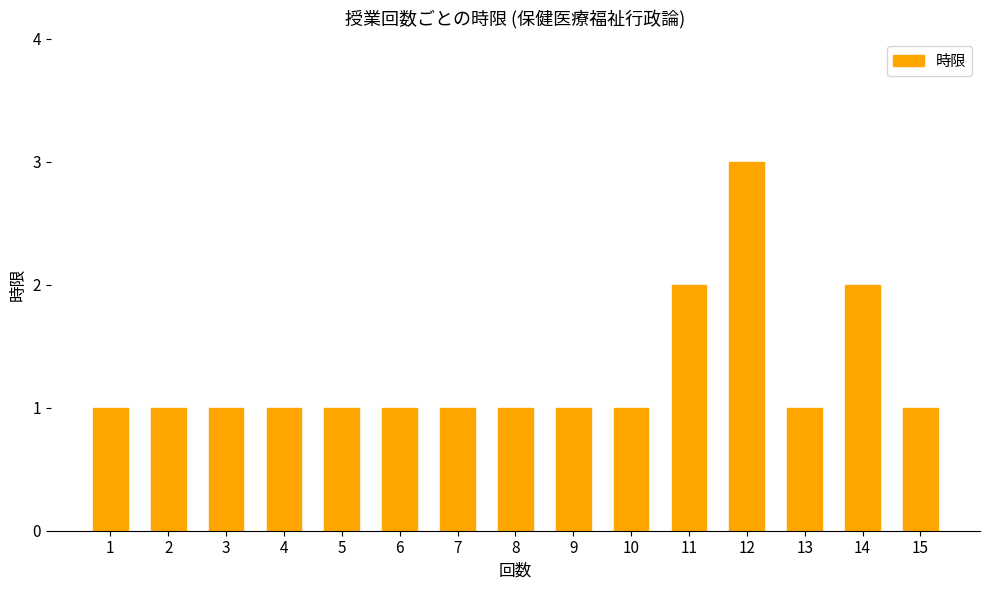

What is the value of the 5th bar from the left?

1